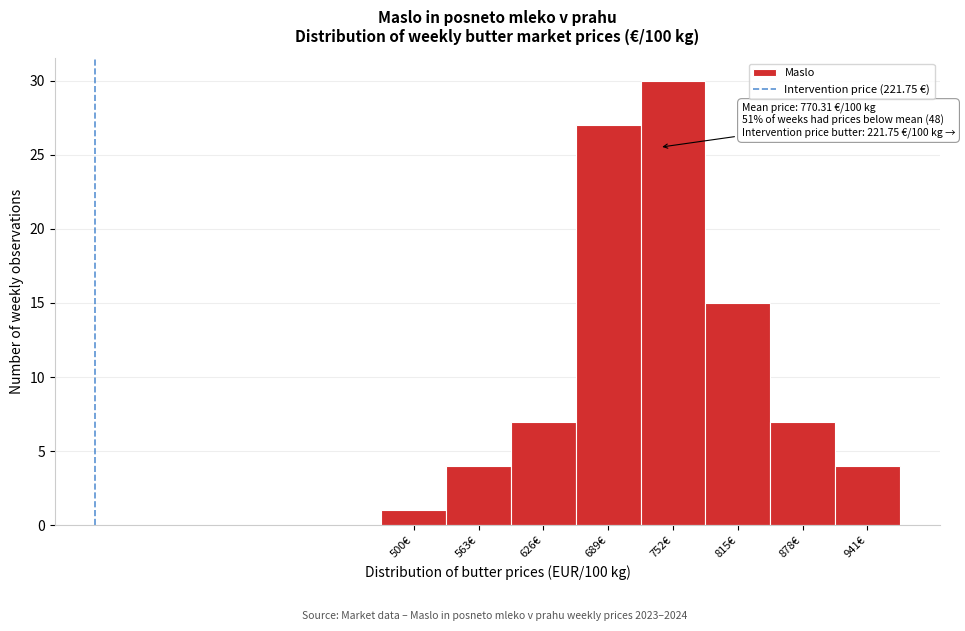

Reading left to right, list all the values displayed in this chart.

500€=1	563€=4	626€=7	689€=27	752€=30	815€=15	878€=7	941€=4